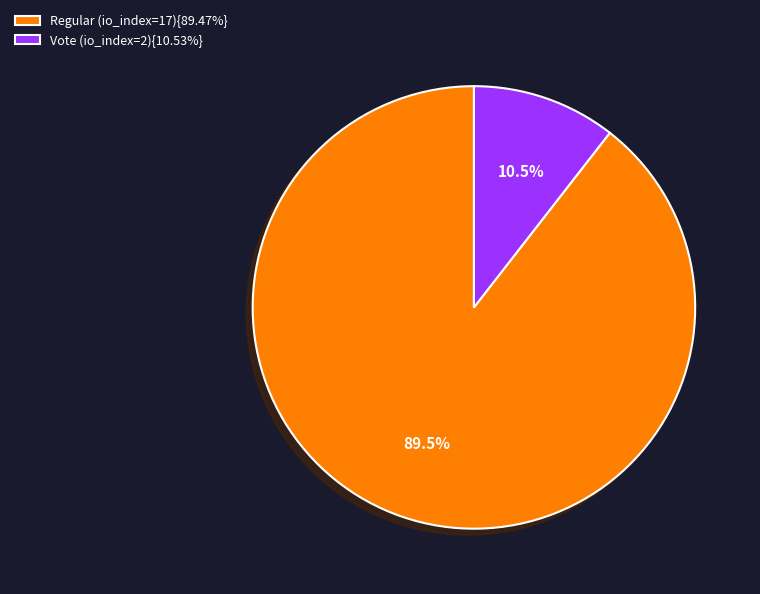

How many segments does this pie chart have?

2